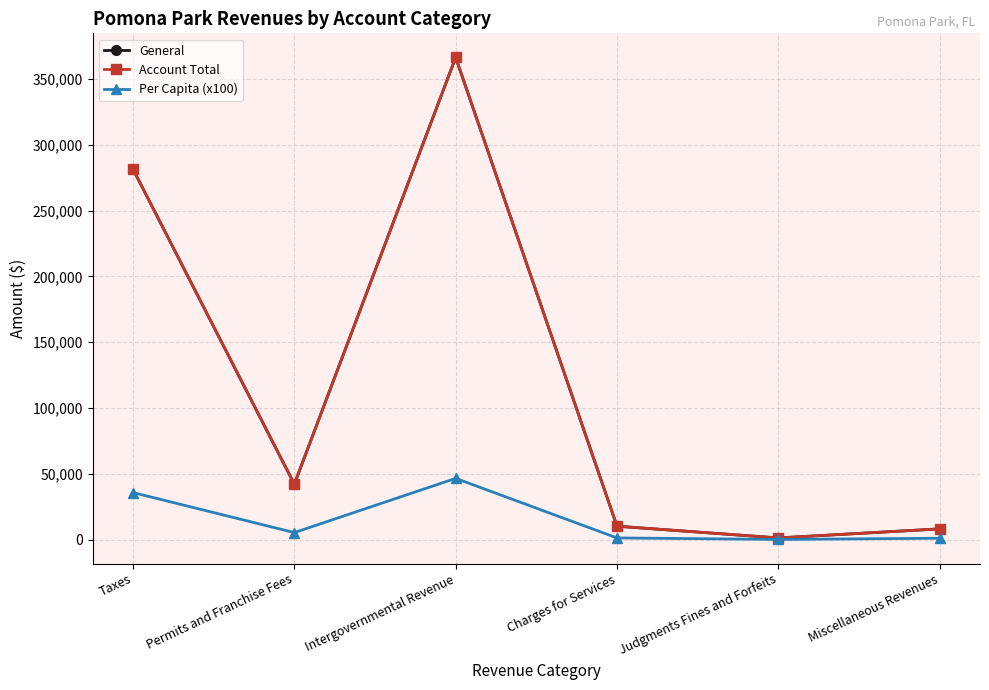

True or false: General and Account Total intersect in this chart.

False